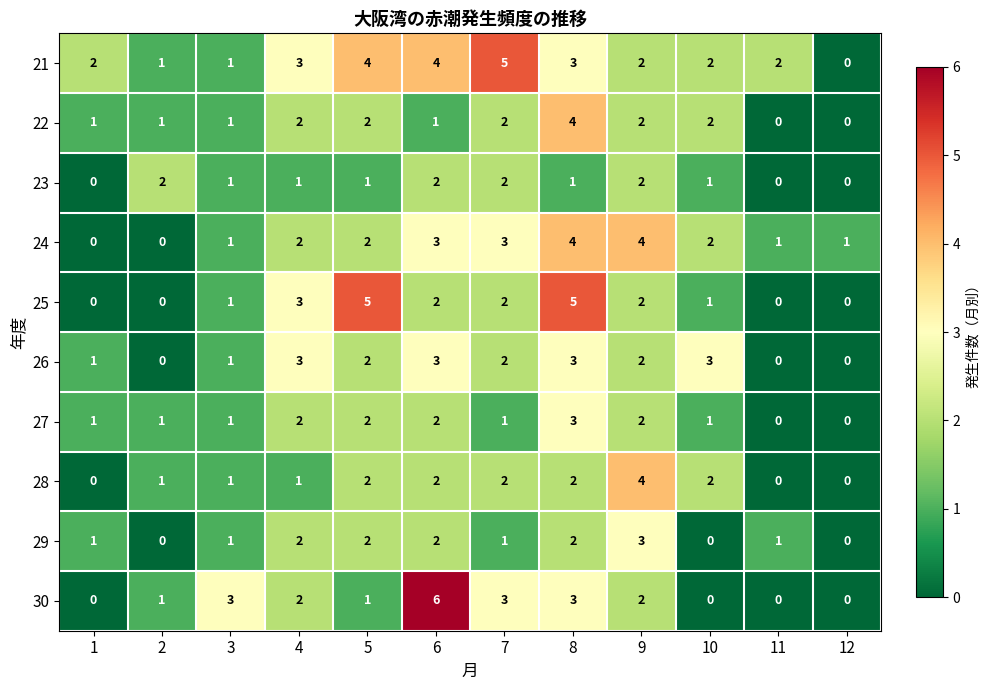

How many 23 values are between 1 and 2?

9